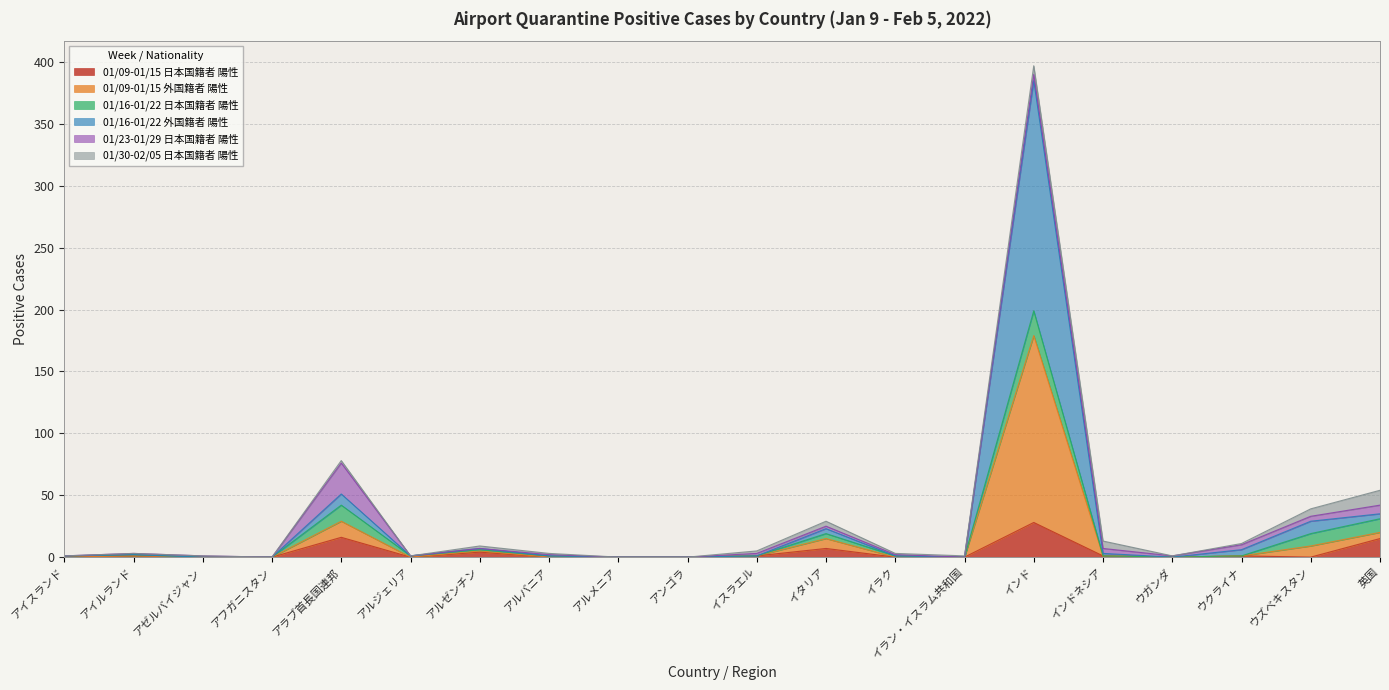

At which label does 01/09-01/15 日本国籍者 陽性 reach its peak?

インド